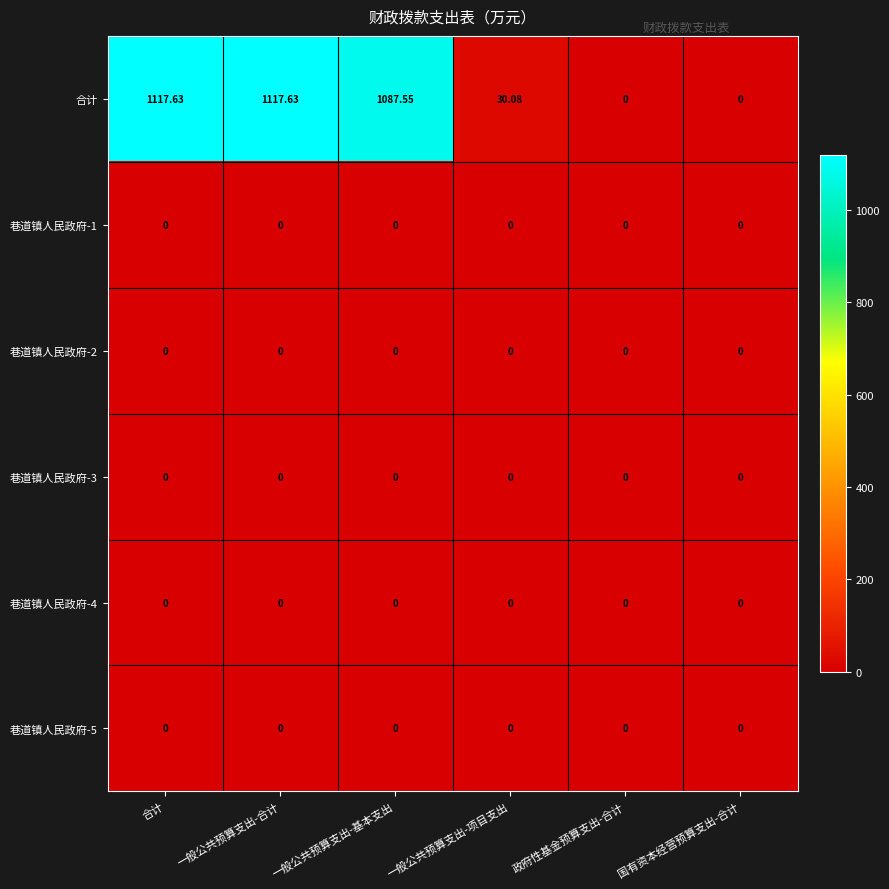

Which series has the largest total across all categories?

合计